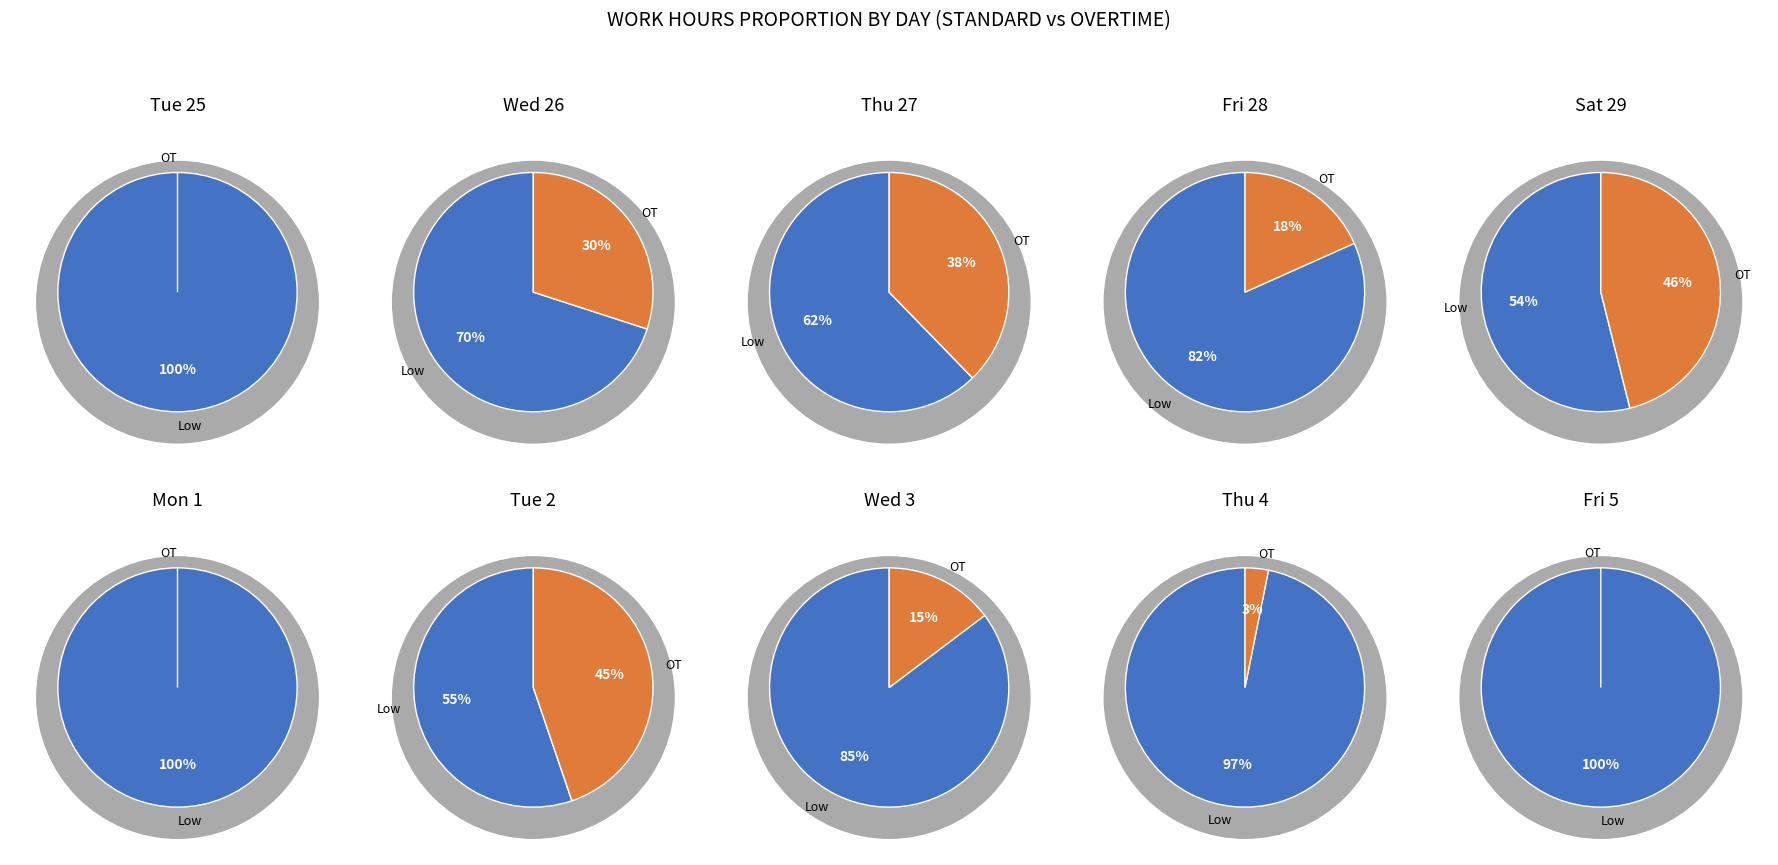

Between 2 and hours, which is larger?

2